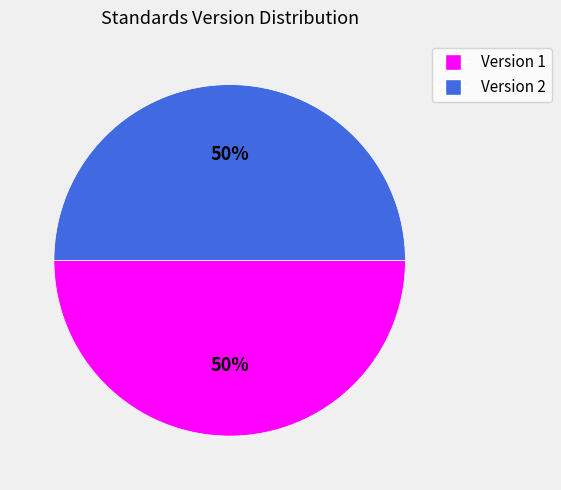

To the nearest percent, what is the average slice percentage?

50%